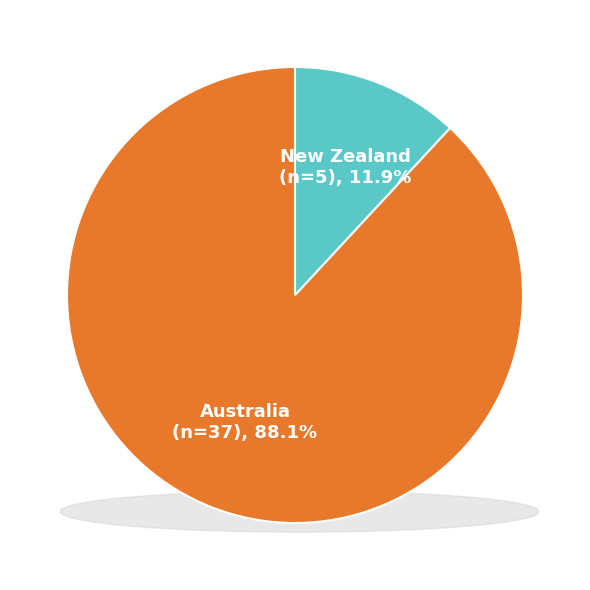

True or false: New Zealand accounts for 22% of the total.

False